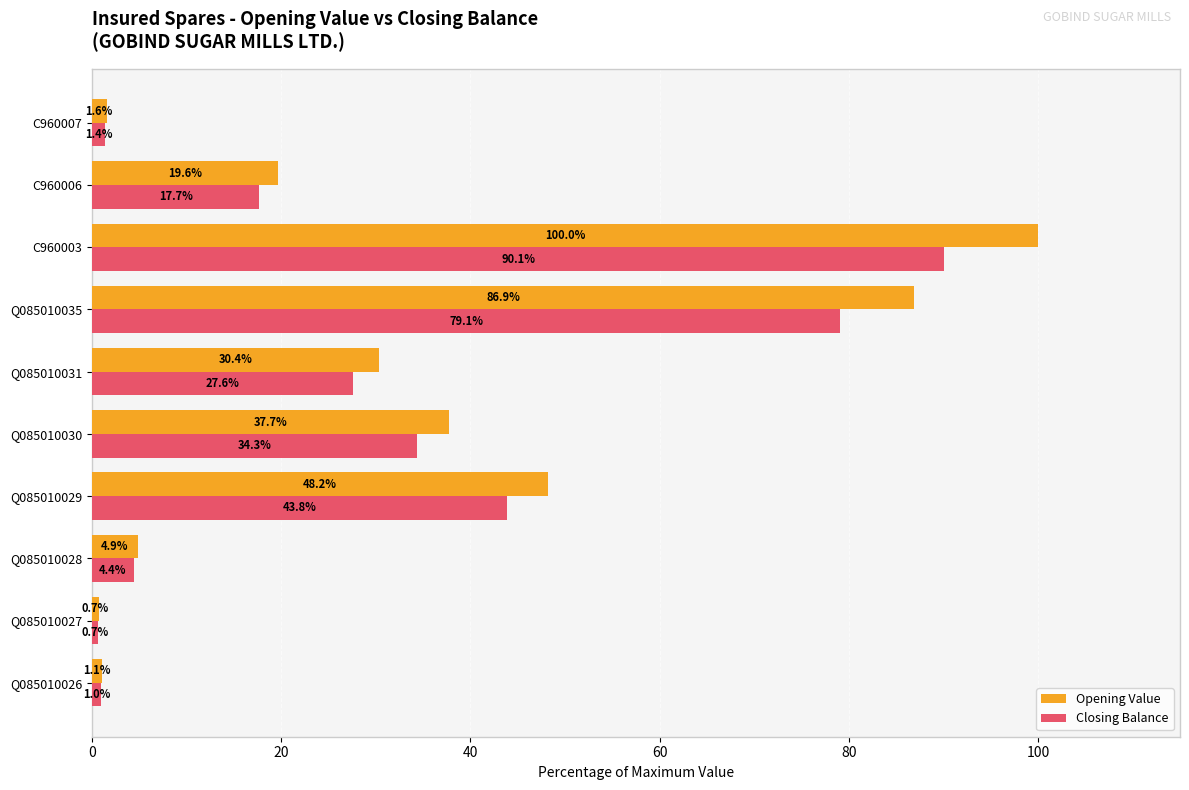

Which category has the highest value across all series?

C960003